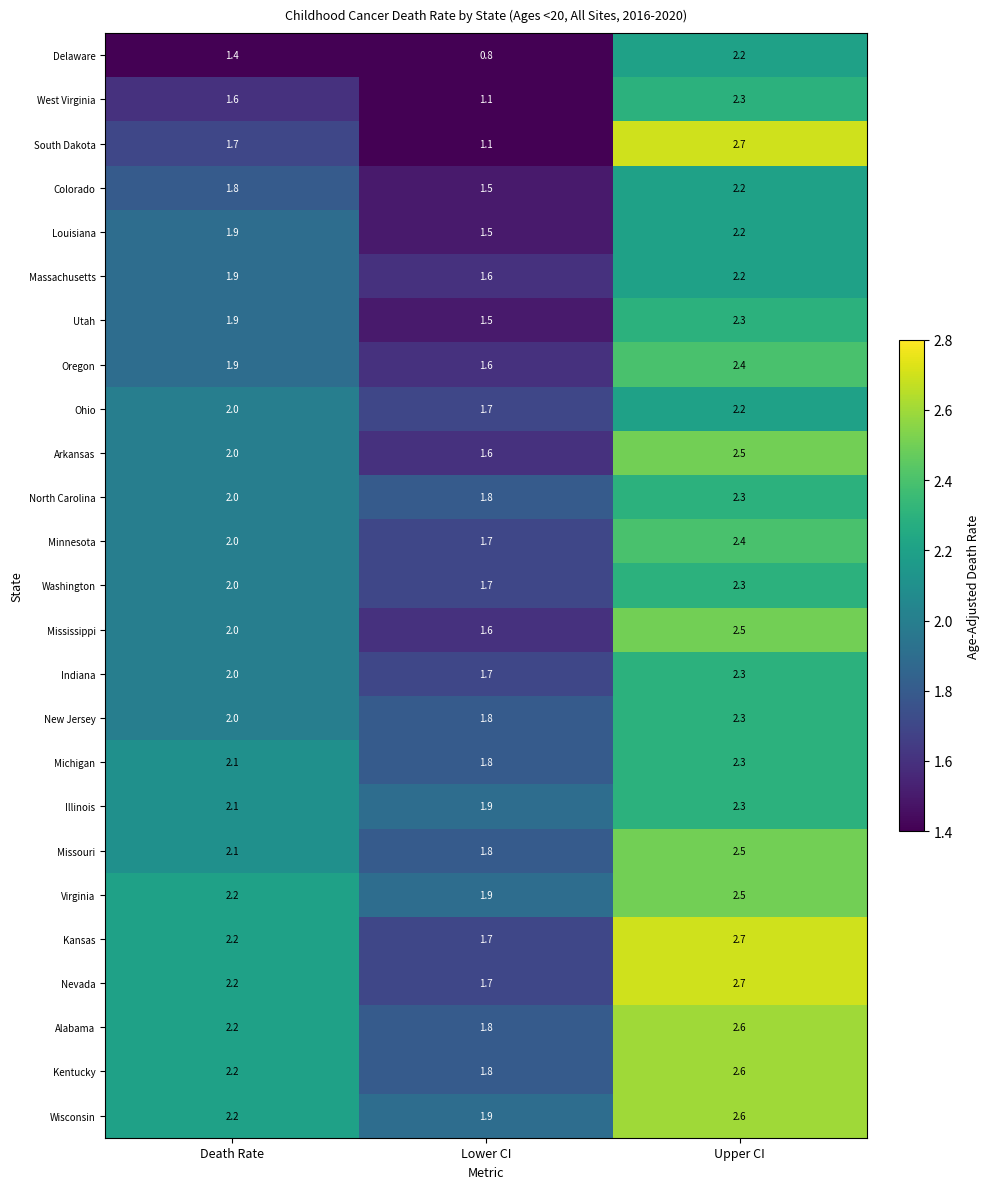

True or false: Virginia has a value of 0.8 at Lower CI.

False